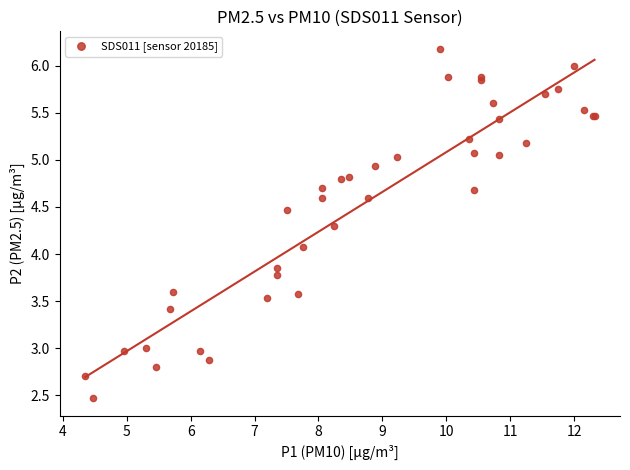

What Y value in the scatter plot is closest to 4?

4.1